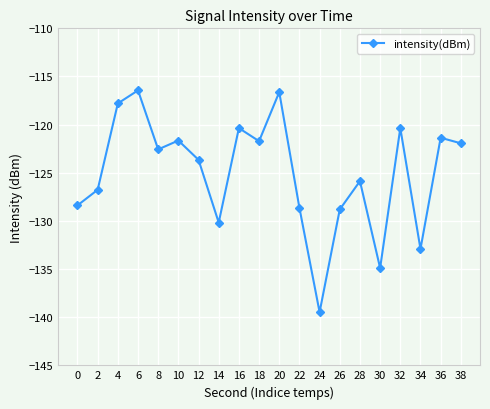

Which category has the lowest value across all series?

24